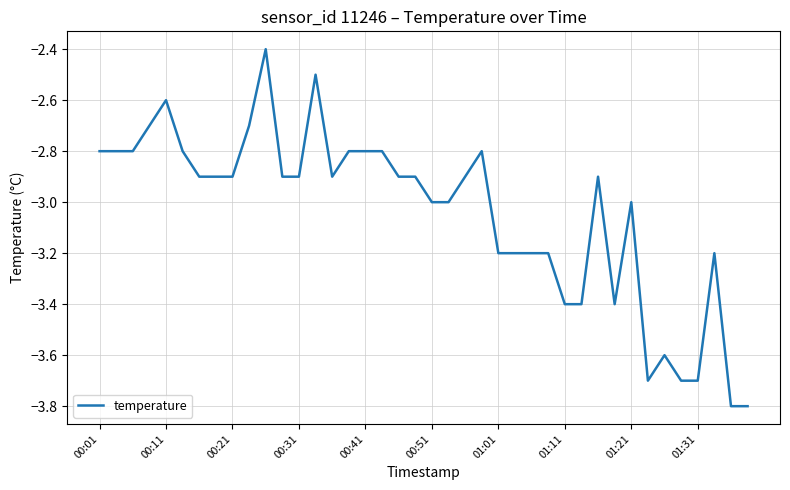

What is the maximum value shown in the chart?

-2.4